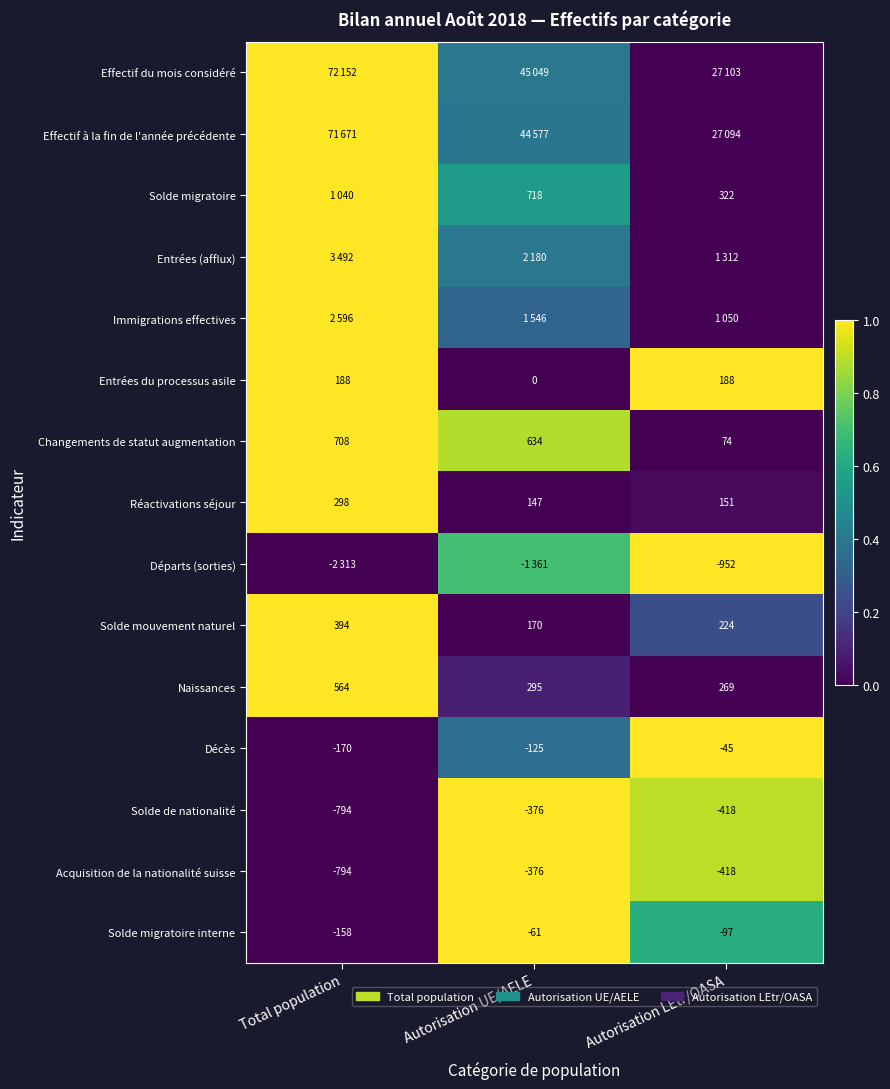

How many values in the Solde de nationalité series are below -418?

1